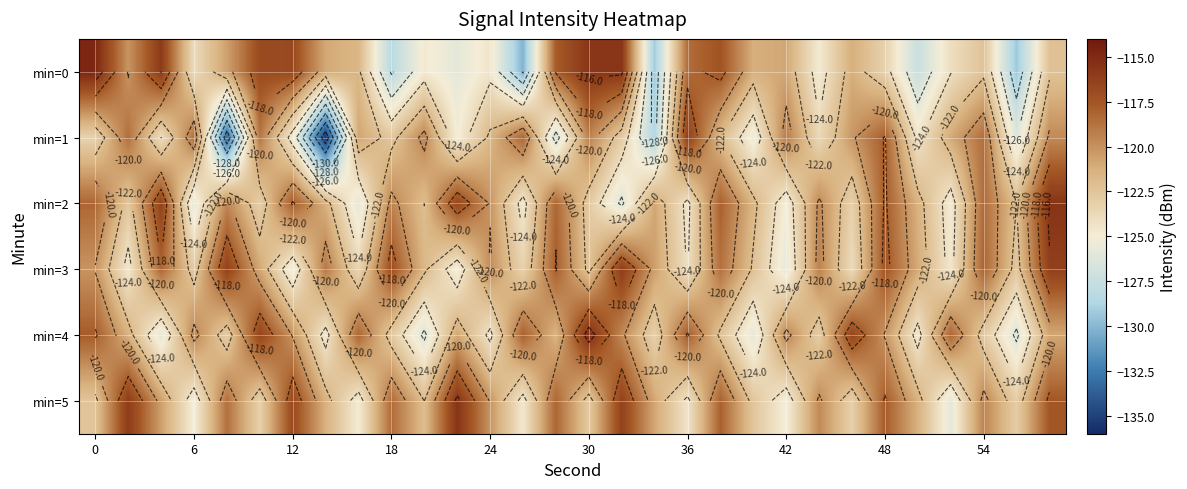

Which series has the widest spread of values?

min=1